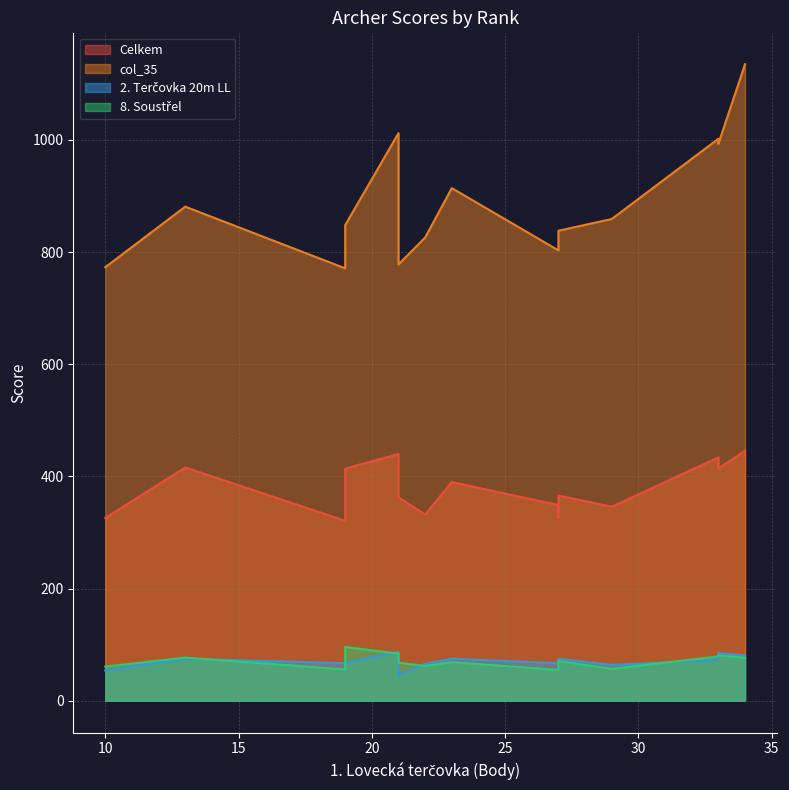

Which series has the largest range (max minus min)?

col_35